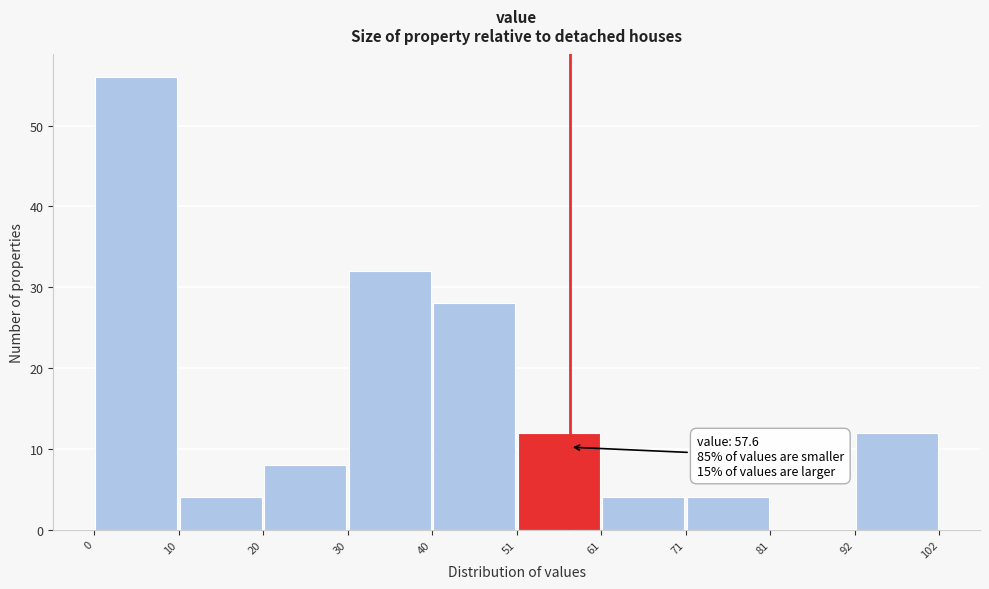

Which range on the x-axis has the tallest bar?

0 to 10